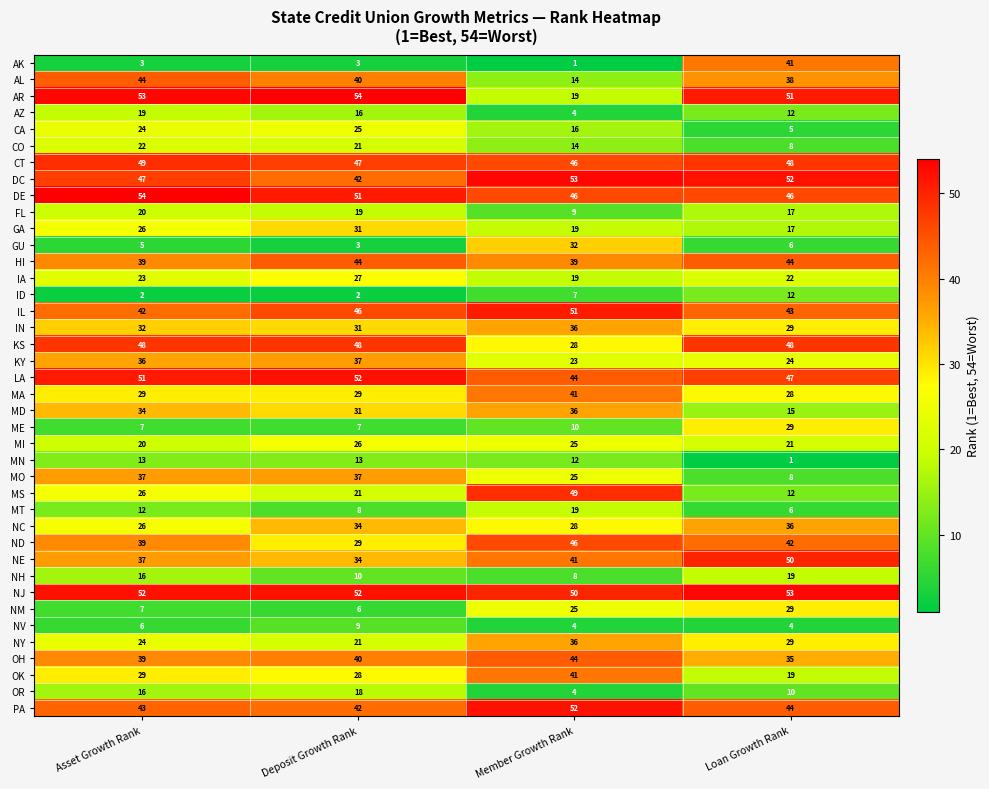

What is the minimum value for PA?

42